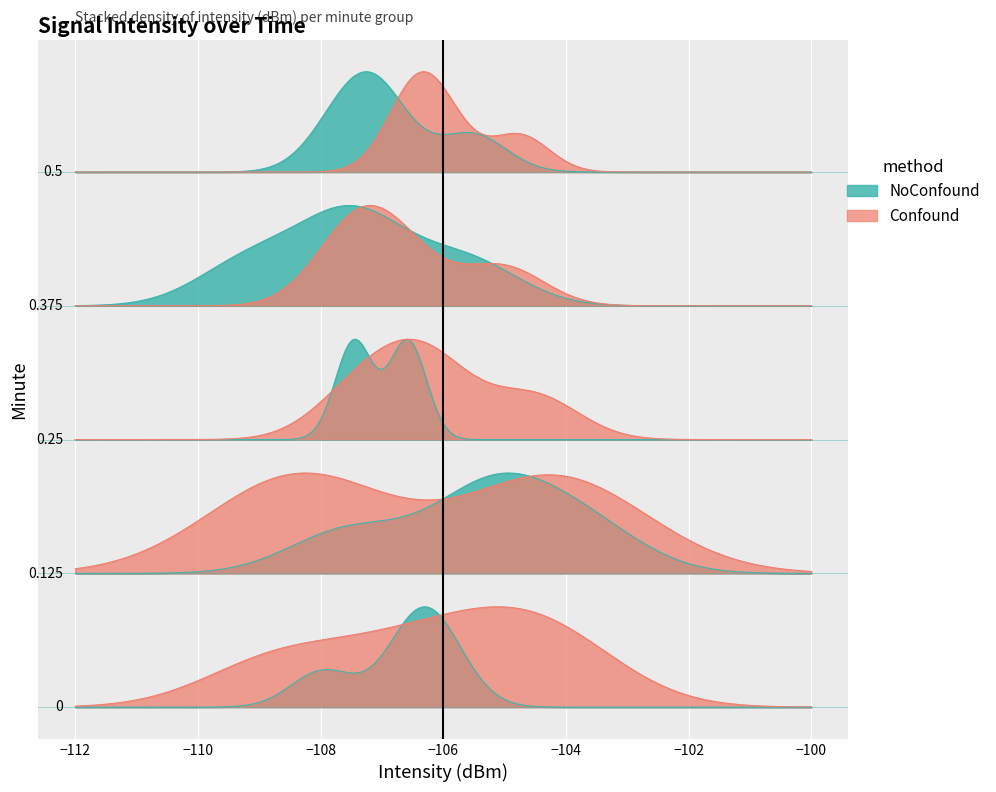

Reading right to left, list all the values displayed in this chart.

Confound: -106.4	-106.0	-104.8	-106.5	-105.0	-107.4	-107.5	-106.6	-104.5	-107.4	-106.5	-106.1	-103.8	-108.6	-108.1	-104.5	-106.6	-105.1	-104.1	-108.7
NoConfound: -107.0	-107.7	-107.2	-105.5	-107.4	-105.6	-109.1	-107.5	-107.5	-107.4	-106.6	-106.6	-105.4	-105.0	-103.7	-107.5	-106.4	-108.0	-106.5	-106.0